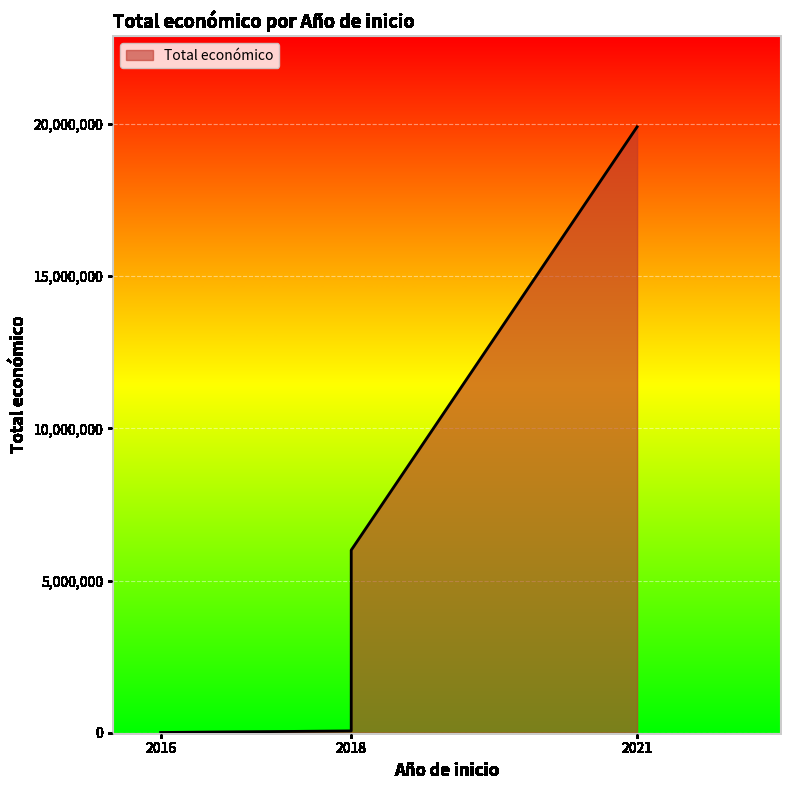

What is the maximum value shown in the chart?

19902190